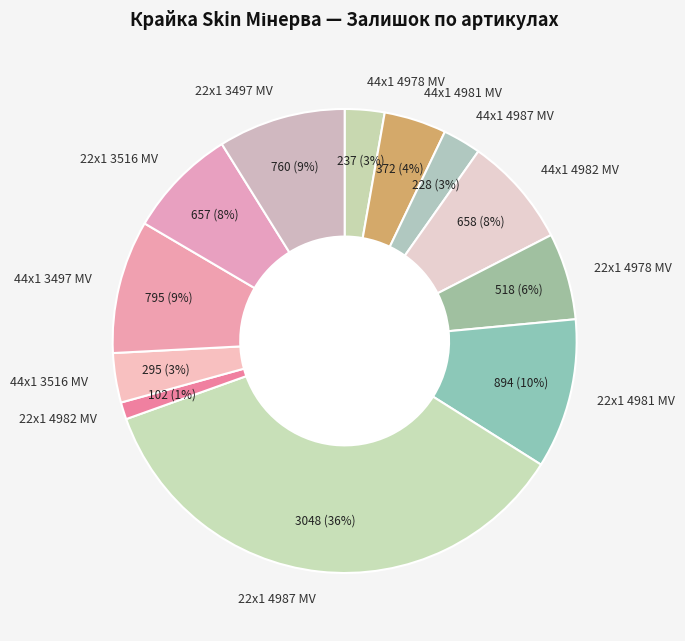

Which slice is the largest?

22x1 4987 MV